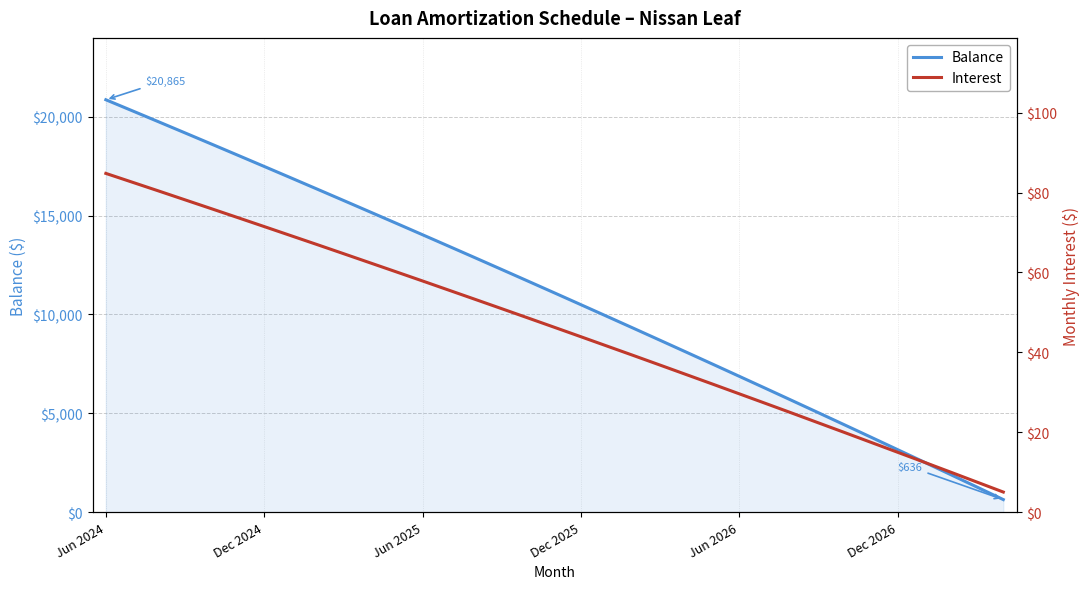

True or false: Interest and Balance cross at least once.

False